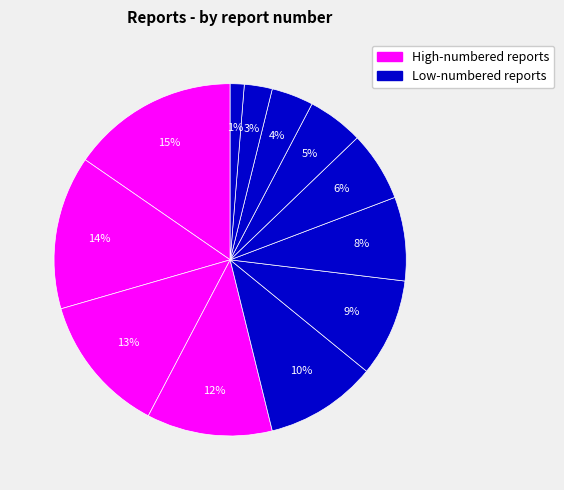

How many segments does this pie chart have?

12